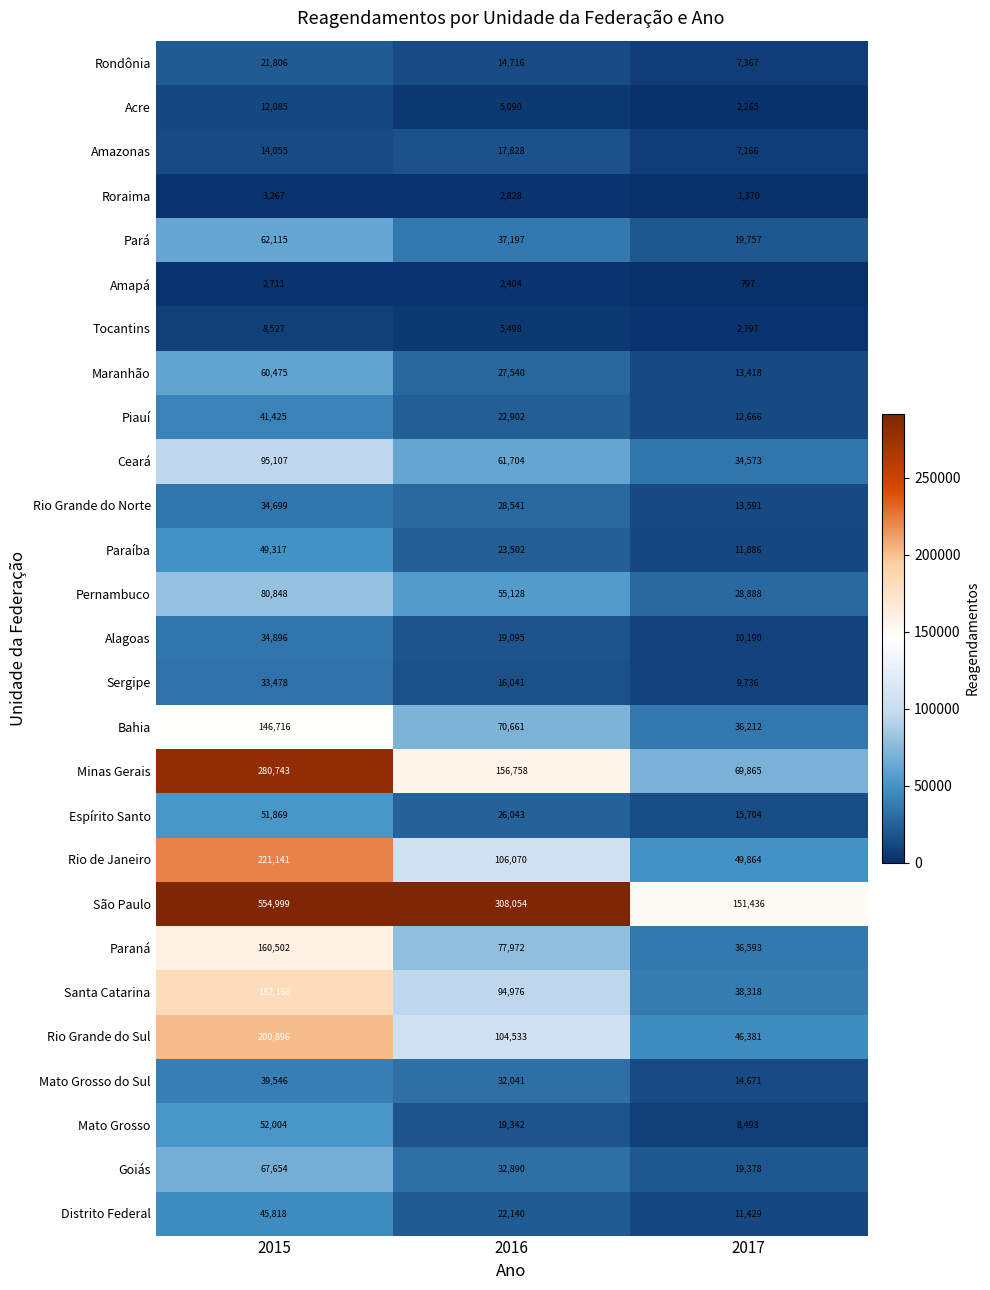

What is the maximum value for Rio Grande do Norte?

34699